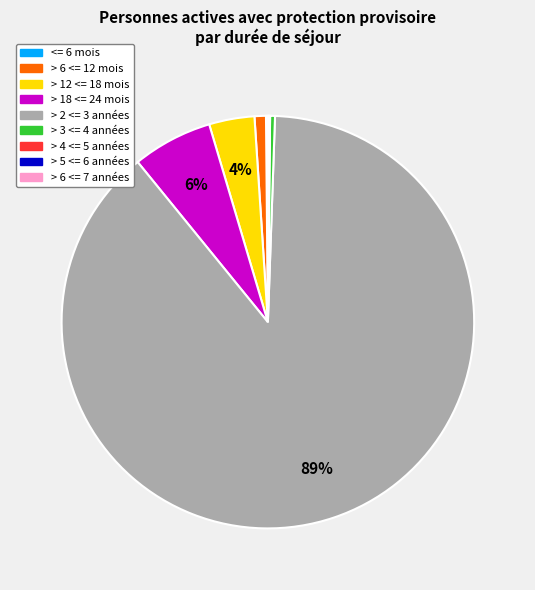

The > 12 <= 18 mois slice represents 4% of the pie. True or false?

True